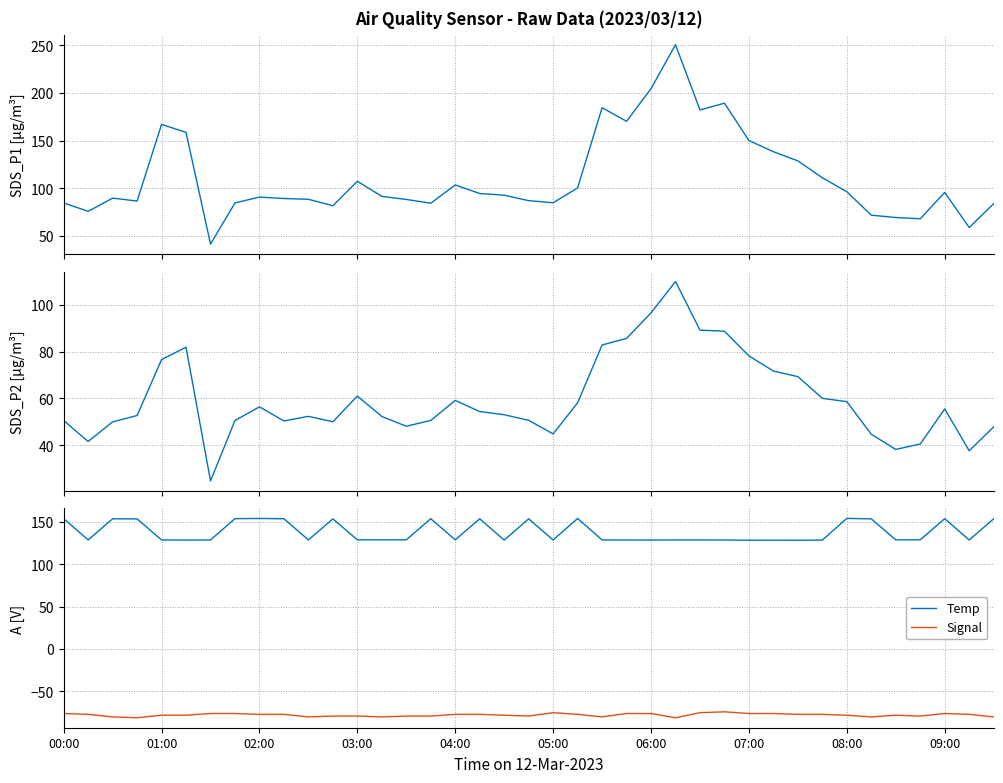

What is the spread (max minus min) of values at 35?

207.9